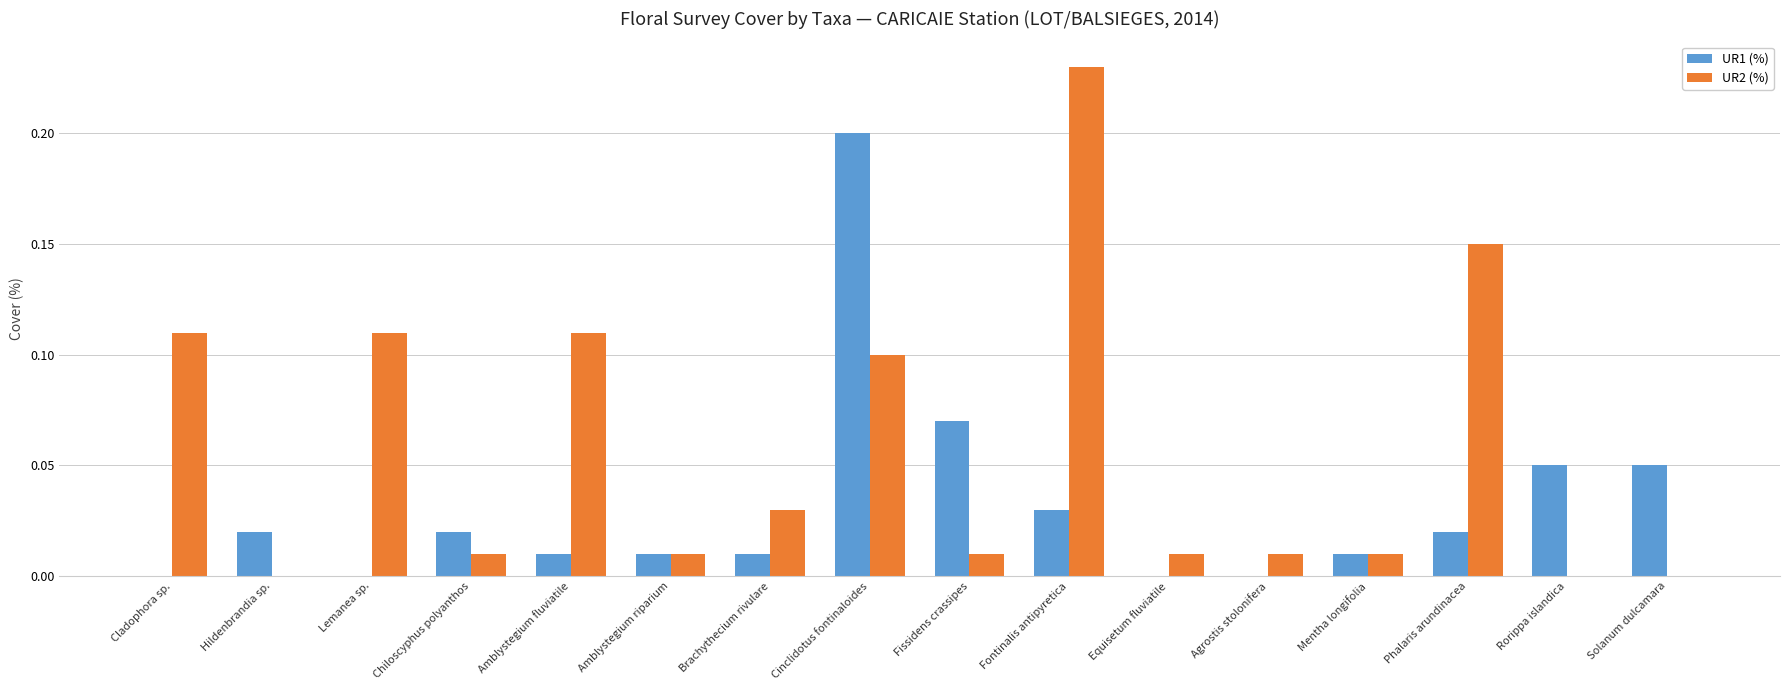

Which series changed the most between Amblystegium fluviatile and Amblystegium riparium?

UR2 (%)